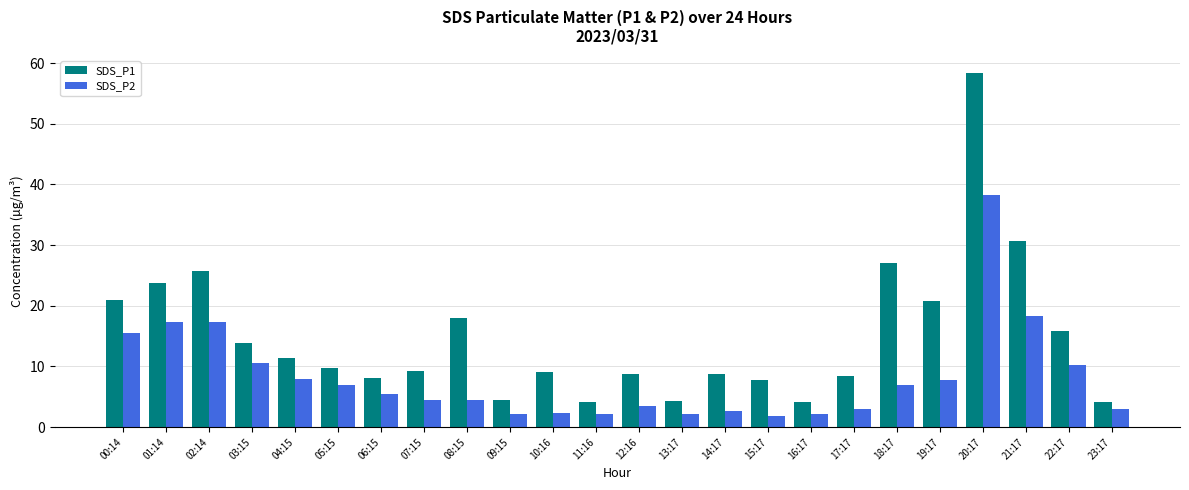

What are all the series names shown in the legend?

SDS_P1, SDS_P2